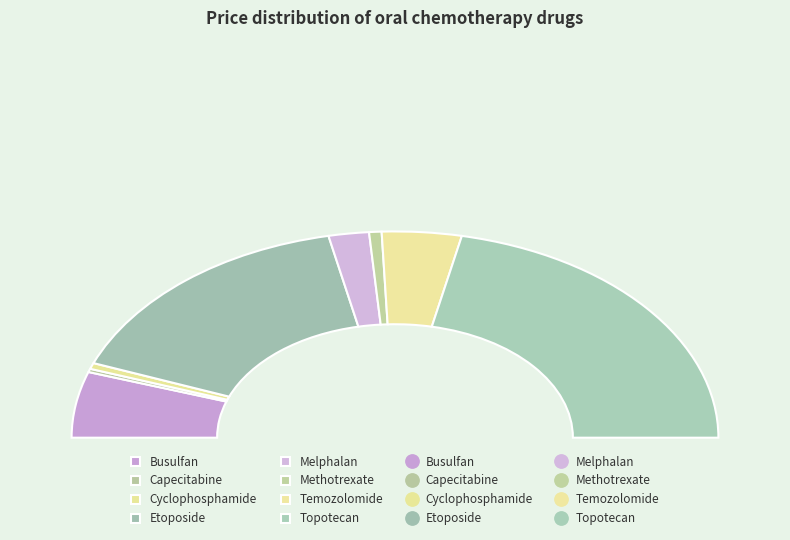

Does any single category account for the majority?

No